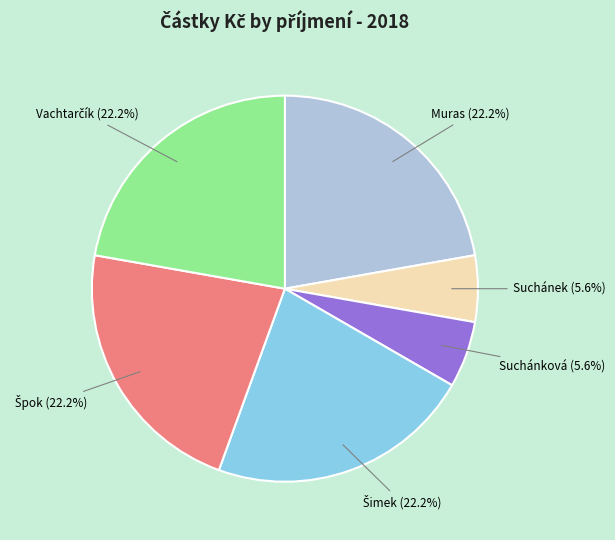

What percentage is NOT represented by Suchánková (5.6%)?

94.4%